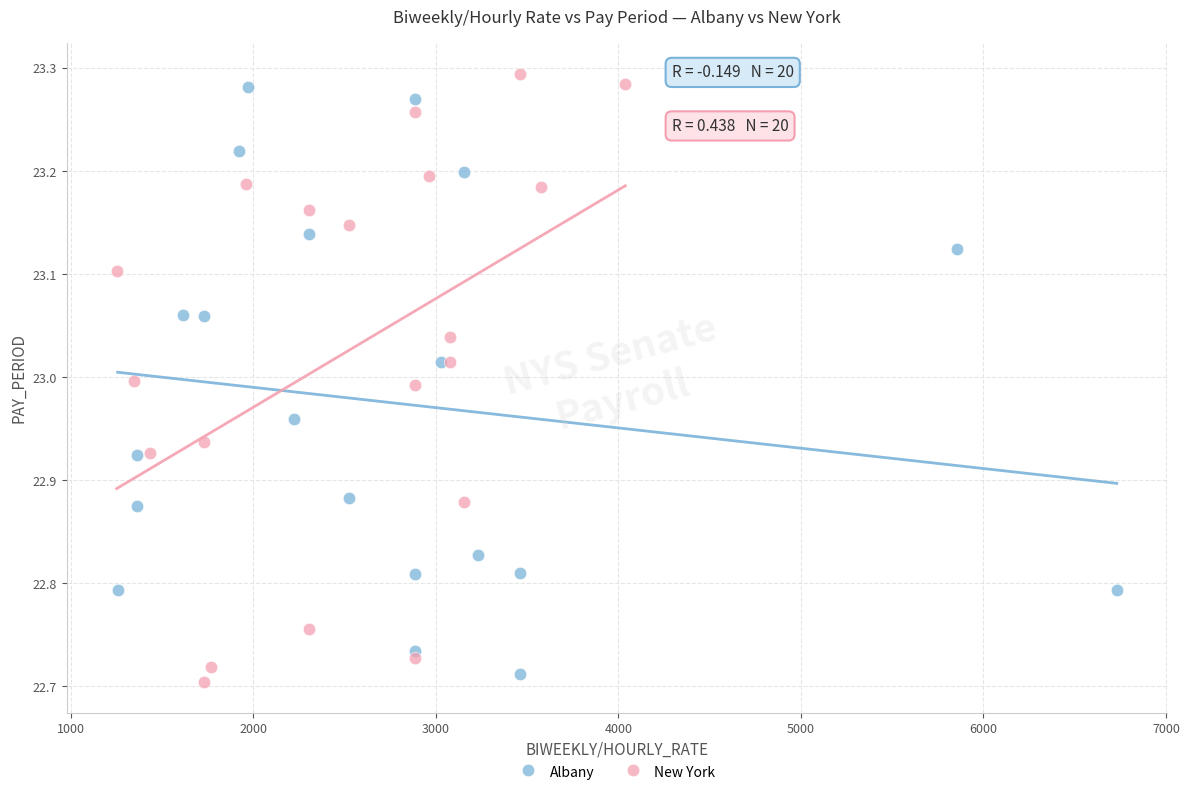

Which series contains the highest Y value?

New York